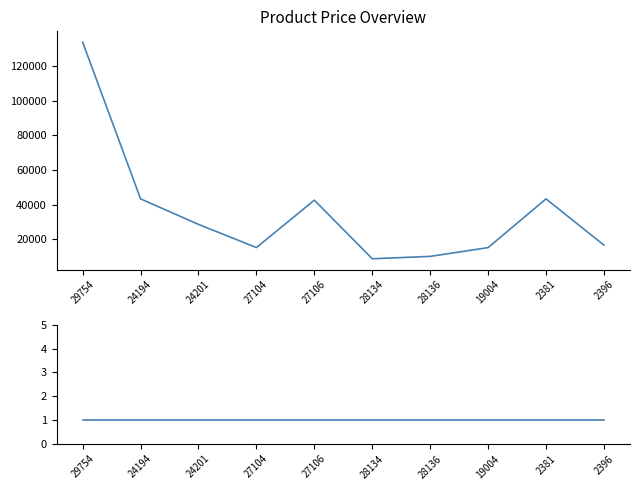

Reading left to right, extract all data points from this chart.

Цена руб.: 133700	43387	28673	15337	42643	8881	10240	15297	43387	16737
Минимальный заказ: 1	1	1	1	1	1	1	1	1	1